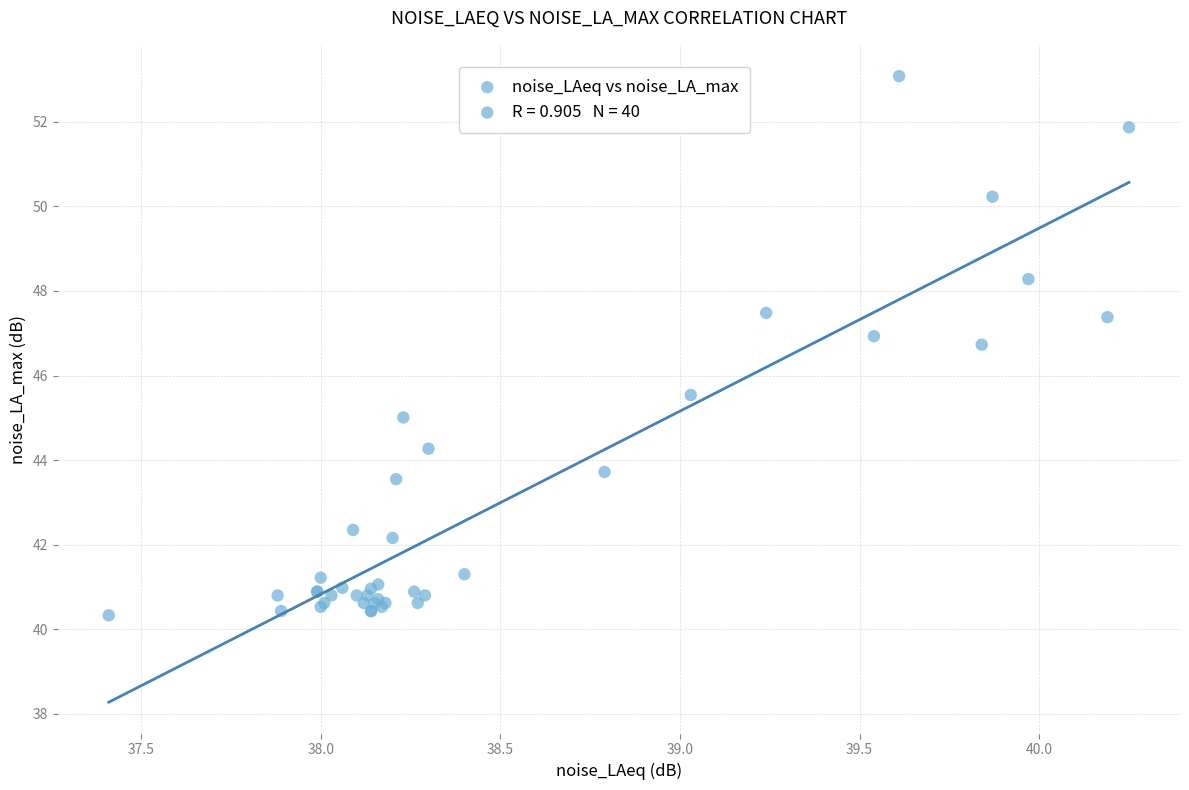

What Y value in the scatter plot is closest to 46?

45.5